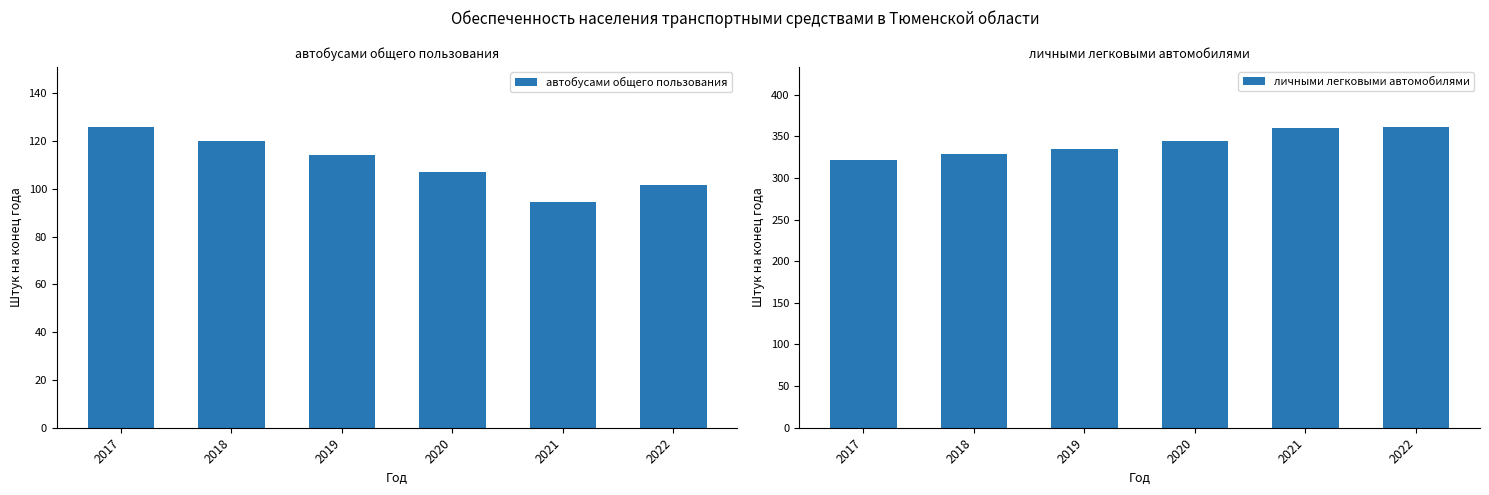

What is the value of the личными легковыми автомобилями bar at the 5th from the left?

359.8